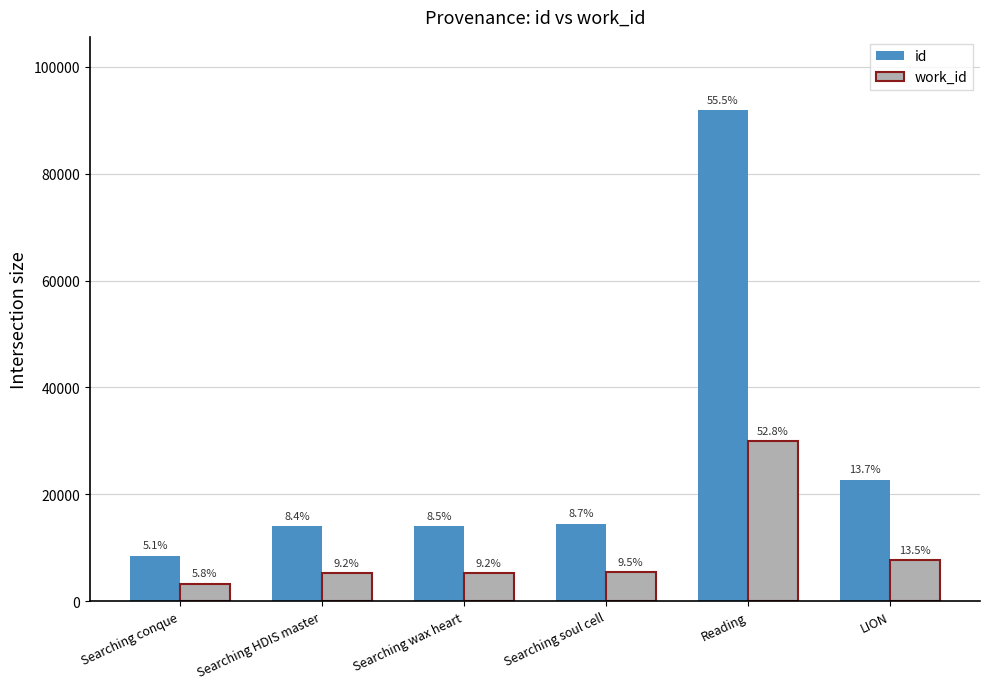

What are all the series names shown in the legend?

id, work_id